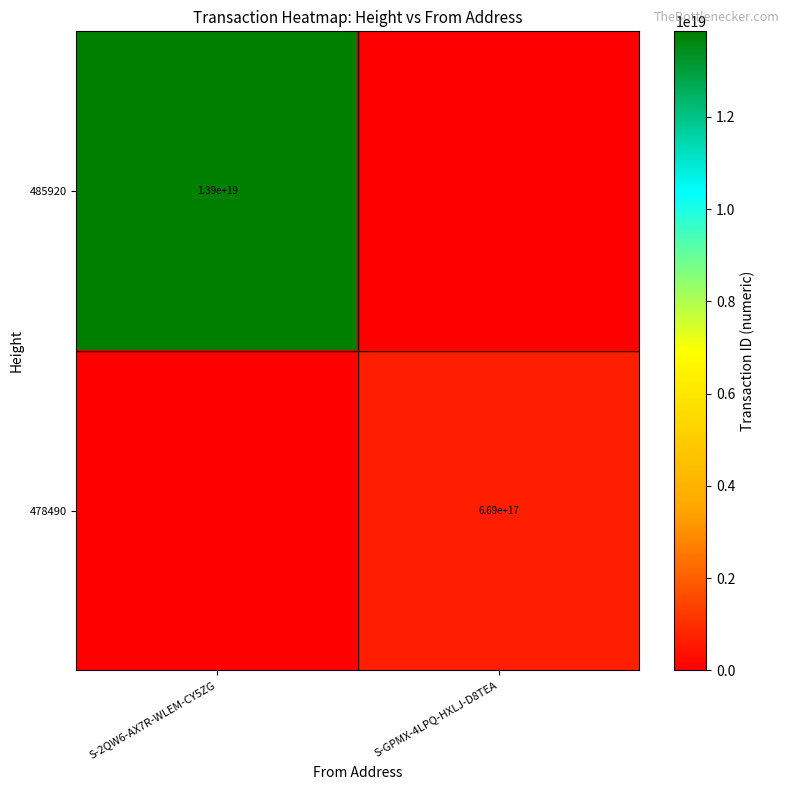

True or false: 478490 has a value of 669000000000000000 at S-GPMX-4LPQ-HXLJ-D8TEA.

True